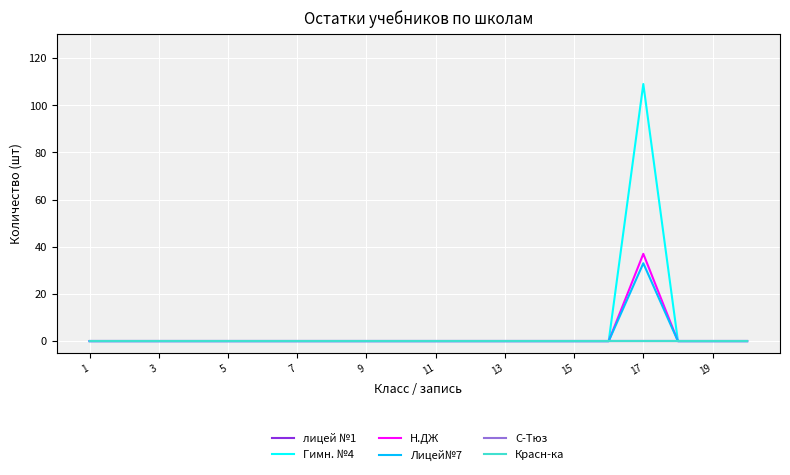

Is this an area chart (filled region under the line)?

No